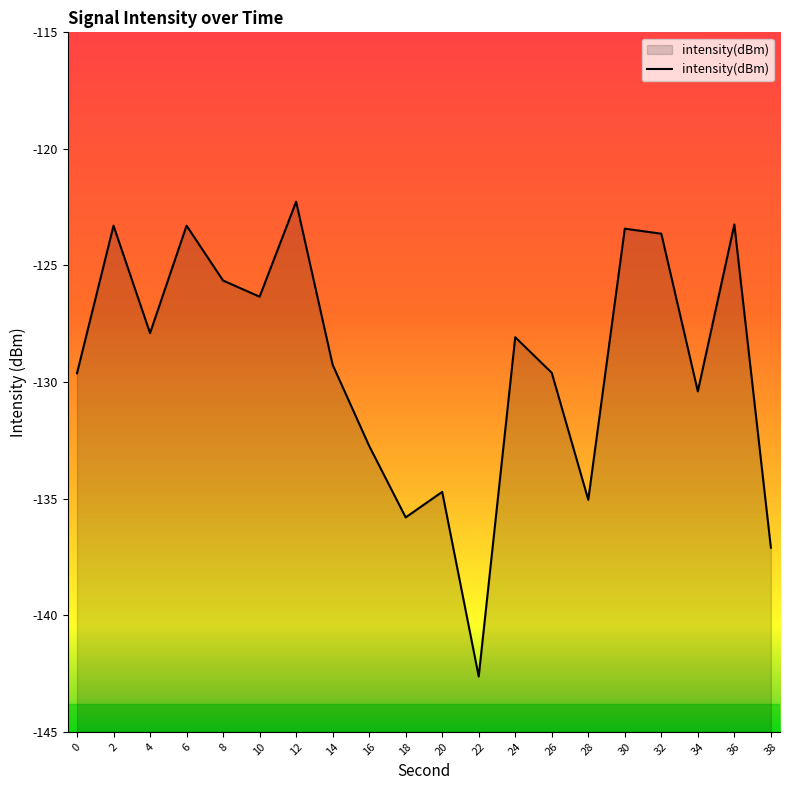

At which category does the data reach its first local peak?

2